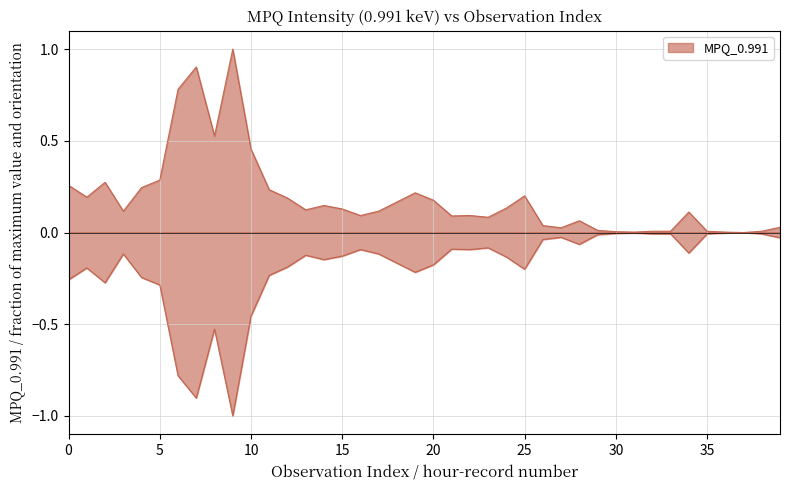

Reading right to left, list all the values displayed in this chart.

39=0.0	38=0.0	37=0.0	36=0.0	35=0.0	34=0.1	33=0.0	32=0.0	31=0.0	30=0.0	29=0.0	28=0.1	27=0.0	26=0.0	25=0.2	24=0.1	23=0.1	22=0.1	21=0.1	20=0.2	19=0.2	18=0.2	17=0.1	16=0.1	15=0.1	14=0.1	13=0.1	12=0.2	11=0.2	10=0.5	9=1.0	8=0.5	7=0.9	6=0.8	5=0.3	4=0.2	3=0.1	2=0.3	1=0.2	0=0.3